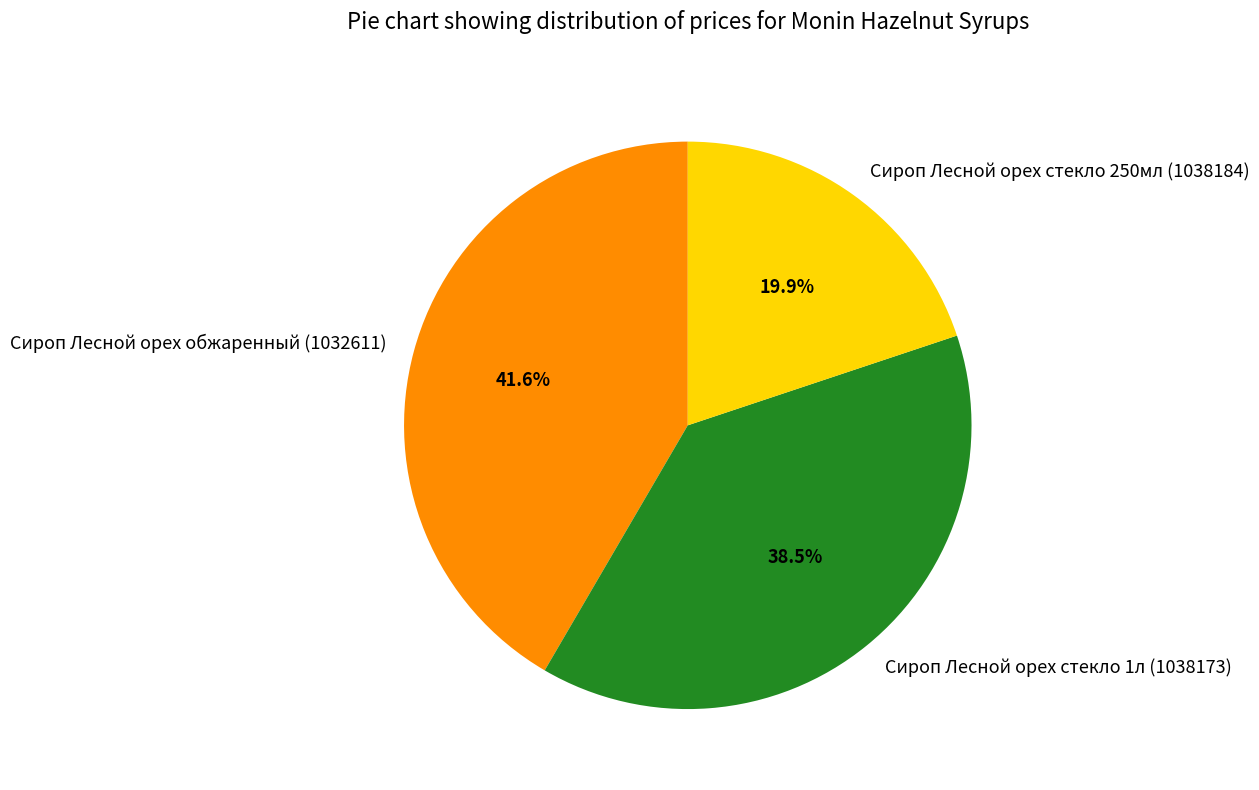

To the nearest percent, what portion does Сироп Лесной орех обжаренный (1032611) represent?

42%